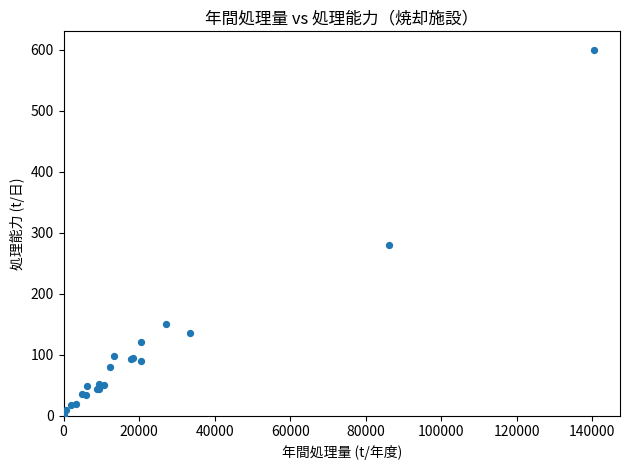

What Y value in the scatter plot is closest to 301?

280